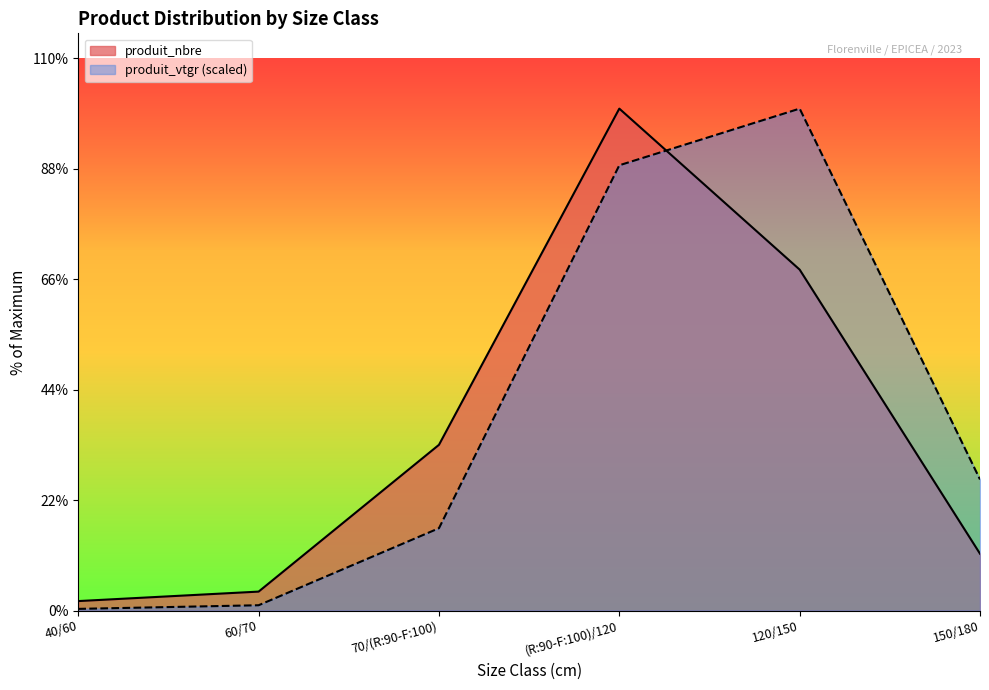

What is the difference between the produit_nbre values at 70/(R:90-F:100) and 120/150?

37.0